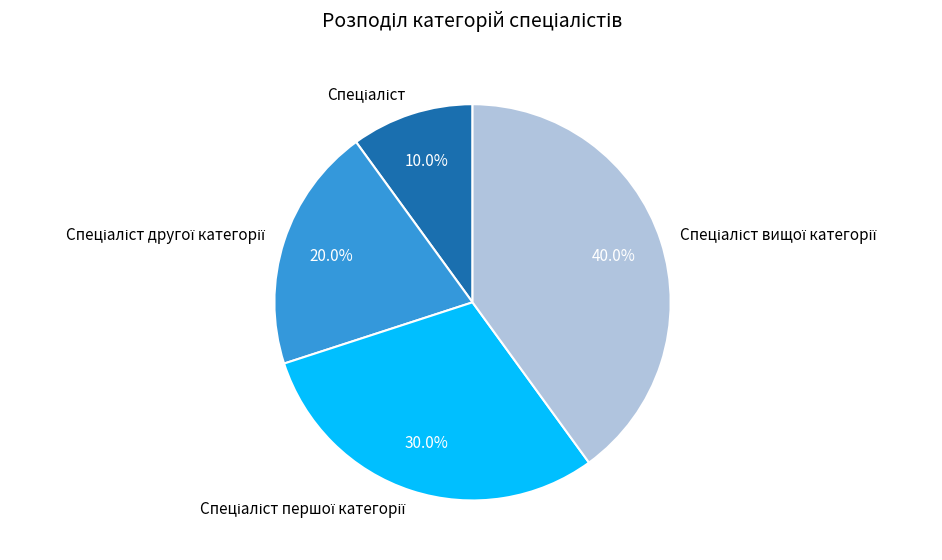

Is there a majority slice in this chart?

No